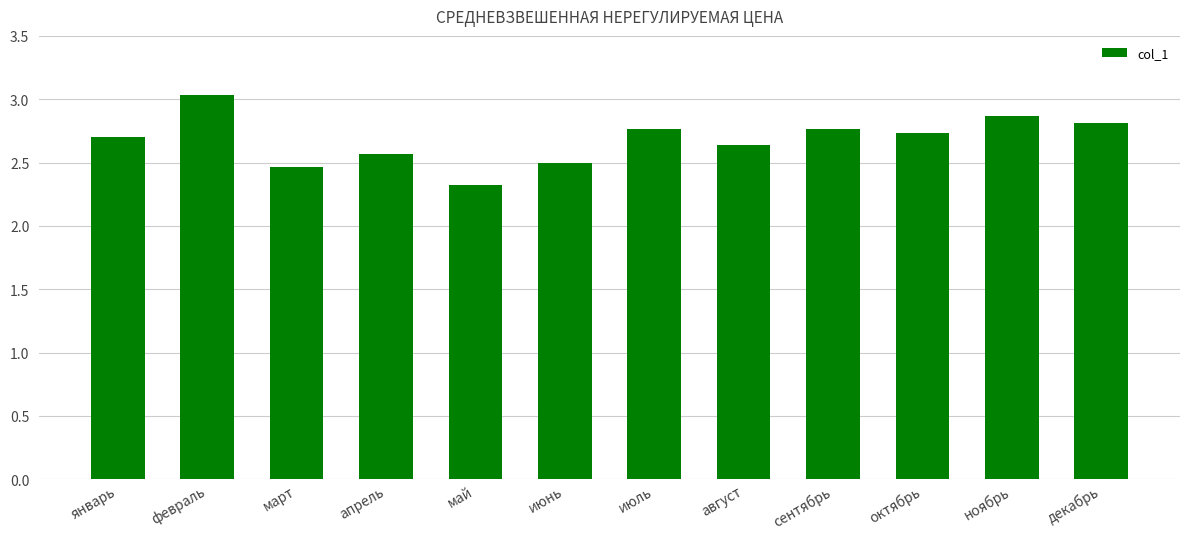

What is the ratio of the value at июль to the value at октябрь?

1.0